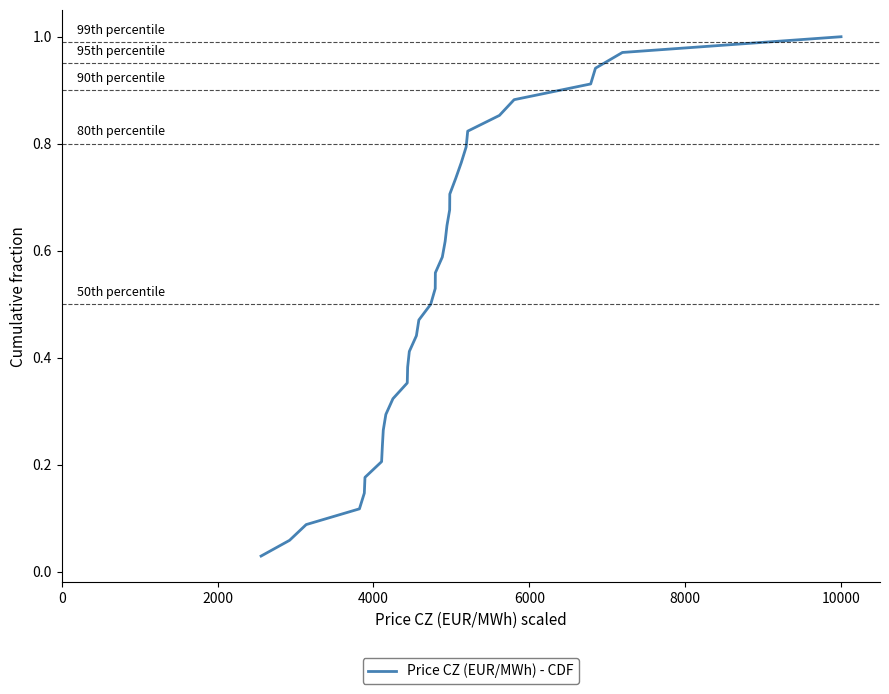

Does the chart display data point markers on the line(s)?

No